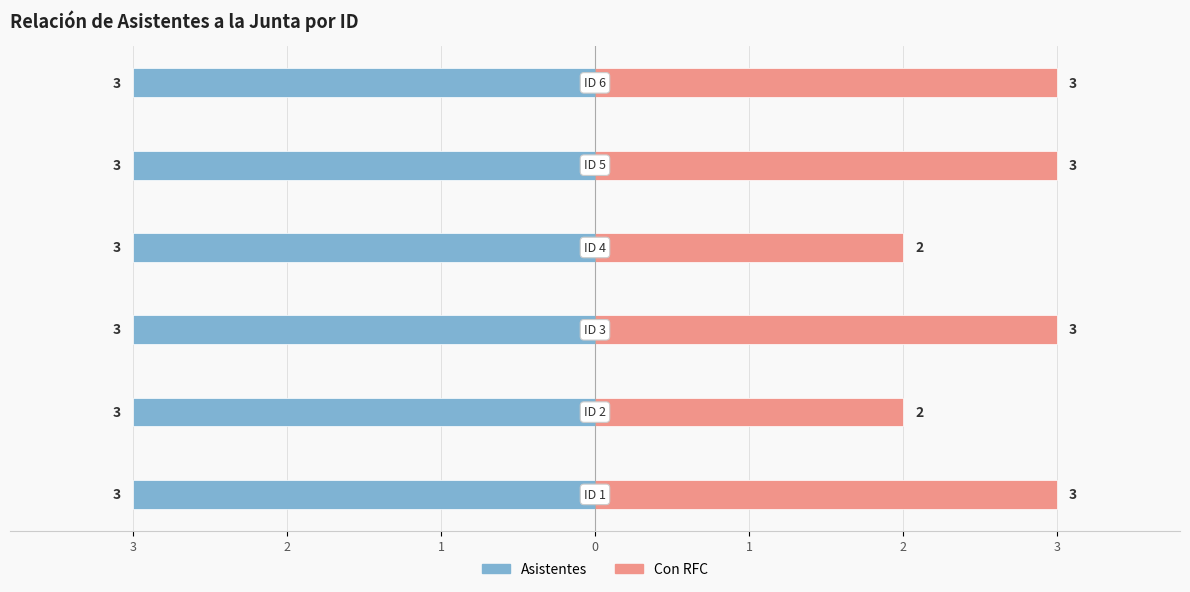

Which series has the largest range (max minus min)?

Con RFC